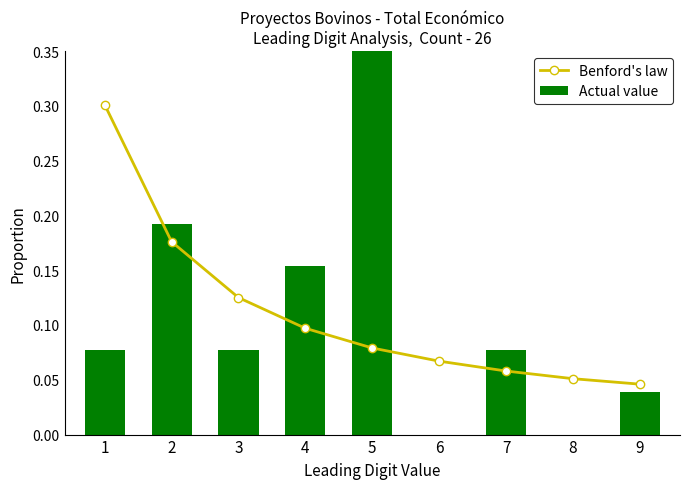

How many categories are shown in the chart?

9